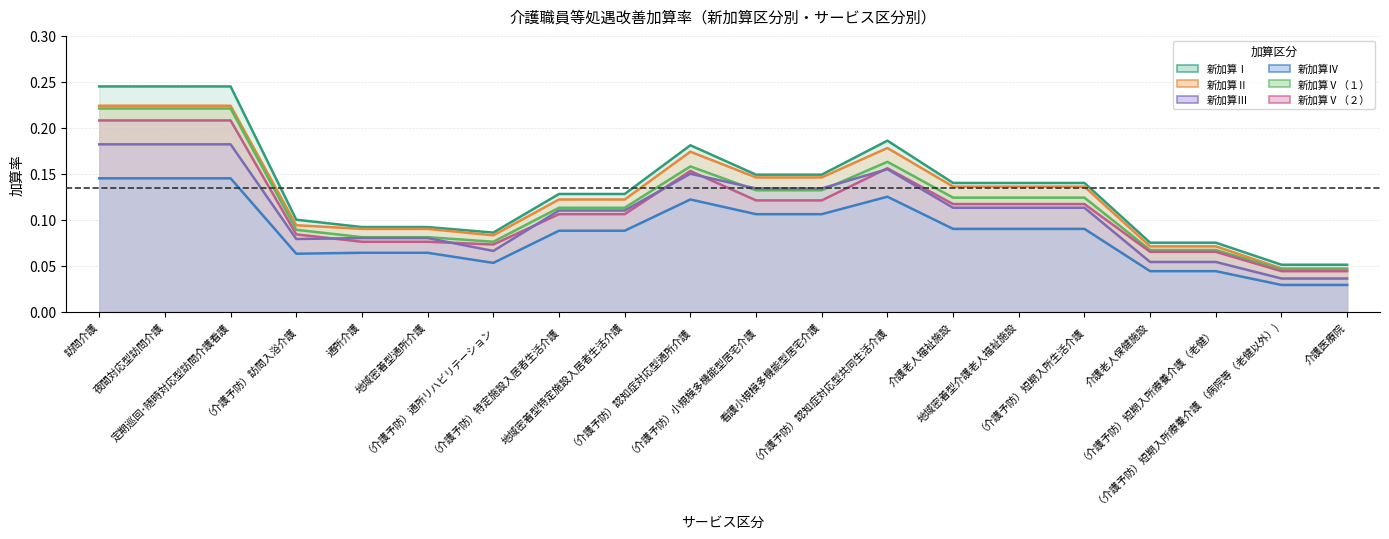

Reading left to right, list all the values displayed in this chart.

新加算Ⅰ: 訪問介護=0.2	夜間対応型訪問介護=0.2	定期巡回･随時対応型訪問介護看護=0.2	（介護予防）訪問入浴介護=0.1	通所介護=0.1	地域密着型通所介護=0.1	（介護予防）通所リハビリテーション=0.1	（介護予防）特定施設入居者生活介護=0.1	地域密着型特定施設入居者生活介護=0.1	（介護予防）認知症対応型通所介護=0.2	（介護予防）小規模多機能型居宅介護=0.1	看護小規模多機能型居宅介護=0.1	（介護予防）認知症対応型共同生活介護=0.2	介護老人福祉施設=0.1	地域密着型介護老人福祉施設=0.1	（介護予防）短期入所生活介護=0.1	介護老人保健施設=0.1	（介護予防）短期入所療養介護（老健）=0.1	（介護予防）短期入所療養介護 （病院等（老健以外）)=0.1	介護医療院=0.1
新加算Ⅱ: 訪問介護=0.2	夜間対応型訪問介護=0.2	定期巡回･随時対応型訪問介護看護=0.2	（介護予防）訪問入浴介護=0.1	通所介護=0.1	地域密着型通所介護=0.1	（介護予防）通所リハビリテーション=0.1	（介護予防）特定施設入居者生活介護=0.1	地域密着型特定施設入居者生活介護=0.1	（介護予防）認知症対応型通所介護=0.2	（介護予防）小規模多機能型居宅介護=0.1	看護小規模多機能型居宅介護=0.1	（介護予防）認知症対応型共同生活介護=0.2	介護老人福祉施設=0.1	地域密着型介護老人福祉施設=0.1	（介護予防）短期入所生活介護=0.1	介護老人保健施設=0.1	（介護予防）短期入所療養介護（老健）=0.1	（介護予防）短期入所療養介護 （病院等（老健以外）)=0.0	介護医療院=0.0
新加算Ⅲ: 訪問介護=0.2	夜間対応型訪問介護=0.2	定期巡回･随時対応型訪問介護看護=0.2	（介護予防）訪問入浴介護=0.1	通所介護=0.1	地域密着型通所介護=0.1	（介護予防）通所リハビリテーション=0.1	（介護予防）特定施設入居者生活介護=0.1	地域密着型特定施設入居者生活介護=0.1	（介護予防）認知症対応型通所介護=0.1	（介護予防）小規模多機能型居宅介護=0.1	看護小規模多機能型居宅介護=0.1	（介護予防）認知症対応型共同生活介護=0.2	介護老人福祉施設=0.1	地域密着型介護老人福祉施設=0.1	（介護予防）短期入所生活介護=0.1	介護老人保健施設=0.1	（介護予防）短期入所療養介護（老健）=0.1	（介護予防）短期入所療養介護 （病院等（老健以外）)=0.0	介護医療院=0.0
新加算Ⅳ: 訪問介護=0.1	夜間対応型訪問介護=0.1	定期巡回･随時対応型訪問介護看護=0.1	（介護予防）訪問入浴介護=0.1	通所介護=0.1	地域密着型通所介護=0.1	（介護予防）通所リハビリテーション=0.1	（介護予防）特定施設入居者生活介護=0.1	地域密着型特定施設入居者生活介護=0.1	（介護予防）認知症対応型通所介護=0.1	（介護予防）小規模多機能型居宅介護=0.1	看護小規模多機能型居宅介護=0.1	（介護予防）認知症対応型共同生活介護=0.1	介護老人福祉施設=0.1	地域密着型介護老人福祉施設=0.1	（介護予防）短期入所生活介護=0.1	介護老人保健施設=0.0	（介護予防）短期入所療養介護（老健）=0.0	（介護予防）短期入所療養介護 （病院等（老健以外）)=0.0	介護医療院=0.0
新加算Ⅴ（１）: 訪問介護=0.2	夜間対応型訪問介護=0.2	定期巡回･随時対応型訪問介護看護=0.2	（介護予防）訪問入浴介護=0.1	通所介護=0.1	地域密着型通所介護=0.1	（介護予防）通所リハビリテーション=0.1	（介護予防）特定施設入居者生活介護=0.1	地域密着型特定施設入居者生活介護=0.1	（介護予防）認知症対応型通所介護=0.2	（介護予防）小規模多機能型居宅介護=0.1	看護小規模多機能型居宅介護=0.1	（介護予防）認知症対応型共同生活介護=0.2	介護老人福祉施設=0.1	地域密着型介護老人福祉施設=0.1	（介護予防）短期入所生活介護=0.1	介護老人保健施設=0.1	（介護予防）短期入所療養介護（老健）=0.1	（介護予防）短期入所療養介護 （病院等（老健以外）)=0.0	介護医療院=0.0
新加算Ⅴ（２）: 訪問介護=0.2	夜間対応型訪問介護=0.2	定期巡回･随時対応型訪問介護看護=0.2	（介護予防）訪問入浴介護=0.1	通所介護=0.1	地域密着型通所介護=0.1	（介護予防）通所リハビリテーション=0.1	（介護予防）特定施設入居者生活介護=0.1	地域密着型特定施設入居者生活介護=0.1	（介護予防）認知症対応型通所介護=0.2	（介護予防）小規模多機能型居宅介護=0.1	看護小規模多機能型居宅介護=0.1	（介護予防）認知症対応型共同生活介護=0.2	介護老人福祉施設=0.1	地域密着型介護老人福祉施設=0.1	（介護予防）短期入所生活介護=0.1	介護老人保健施設=0.1	（介護予防）短期入所療養介護（老健）=0.1	（介護予防）短期入所療養介護 （病院等（老健以外）)=0.0	介護医療院=0.0